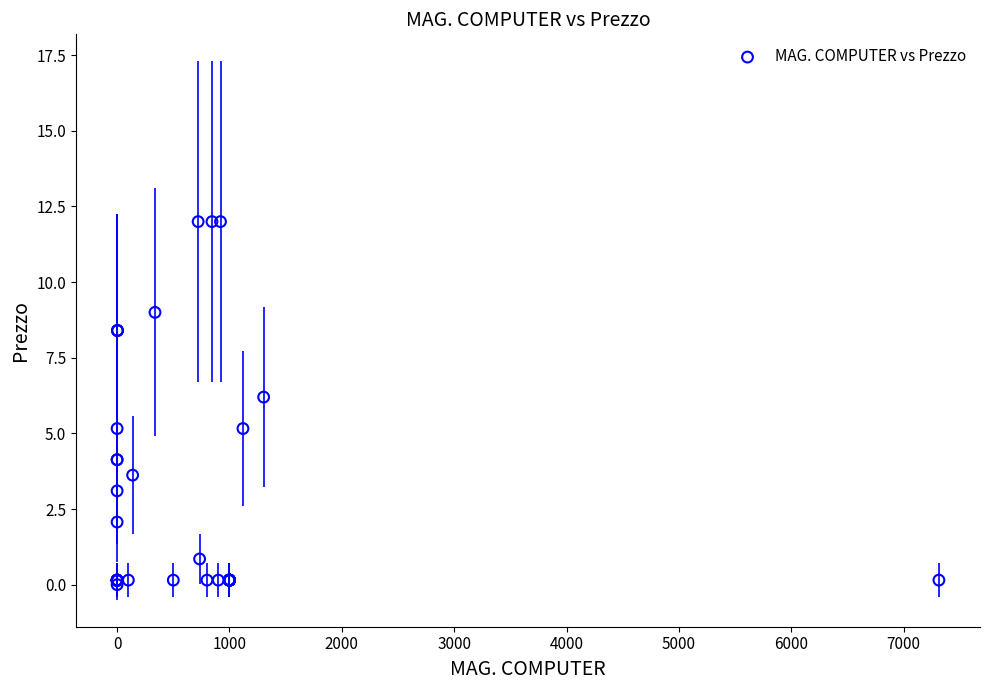

What Y value in the scatter plot is closest to 6?

6.2